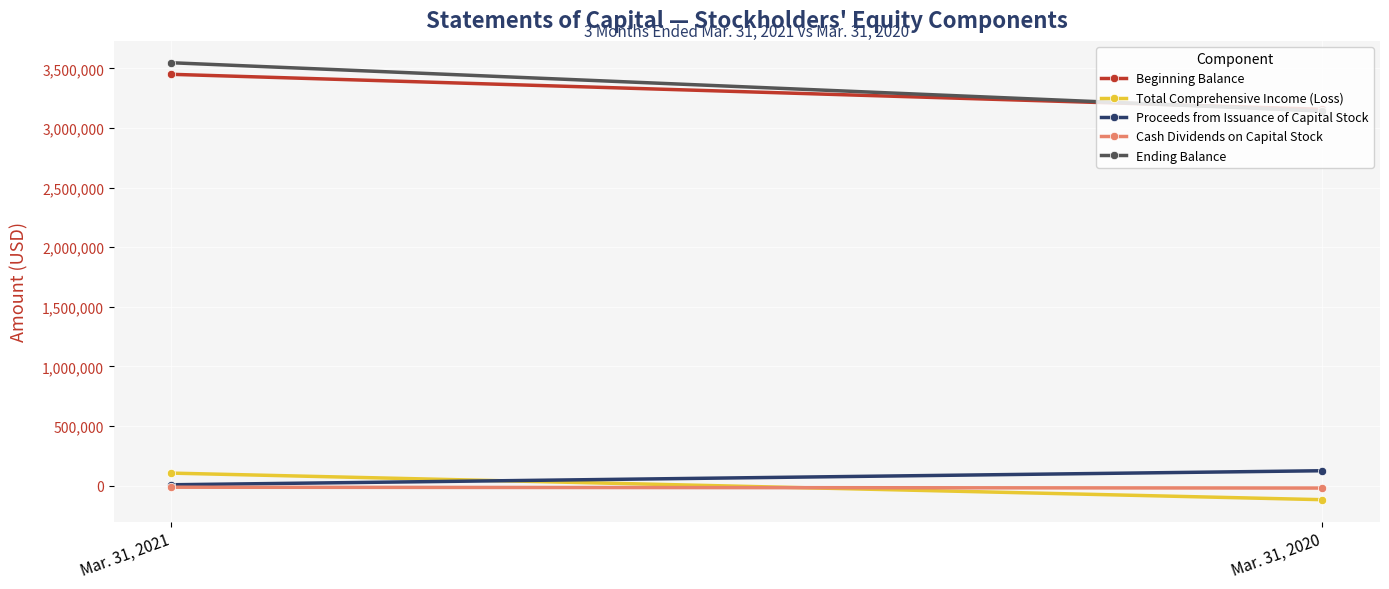

What are all the series names shown in the legend?

Beginning Balance, Total Comprehensive Income (Loss), Proceeds from Issuance of Capital Stock, Cash Dividends on Capital Stock, Ending Balance